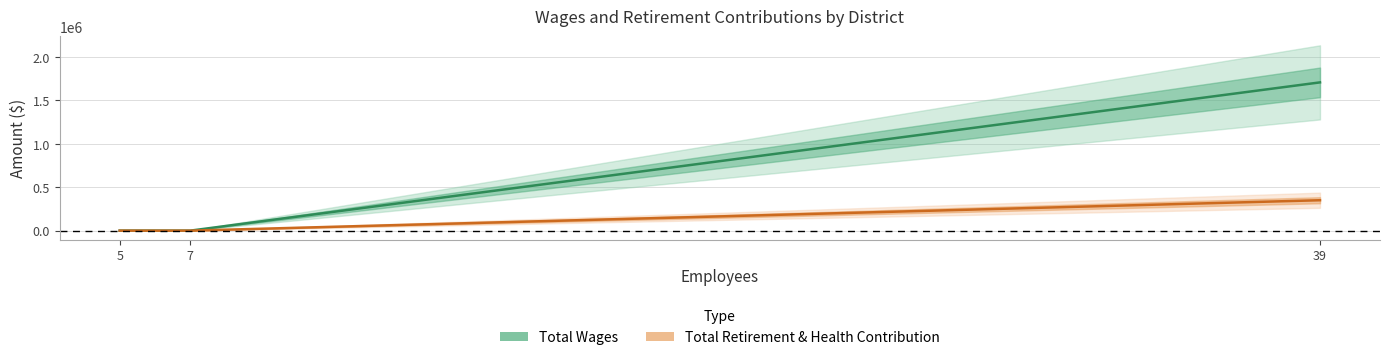

What is the sum of all Total Wages values?

1706560